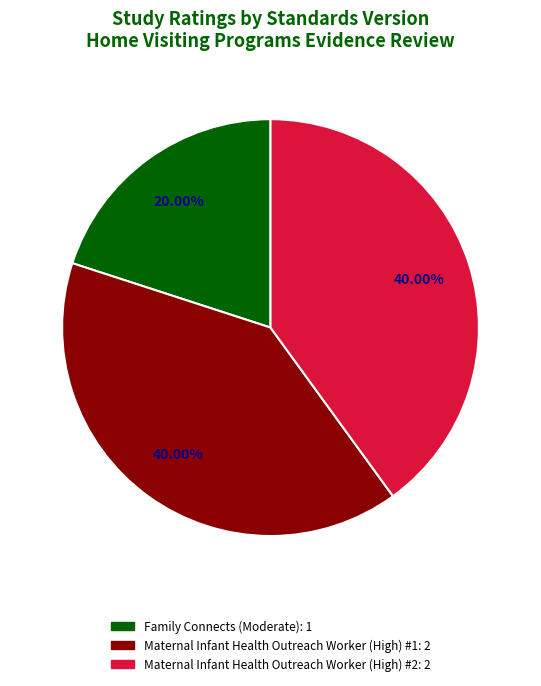

Approximately how many times larger is the value at Maternal Infant Health Outreach Worker (High) #2 compared to Maternal Infant Health Outreach Worker (High) #1?

1.0